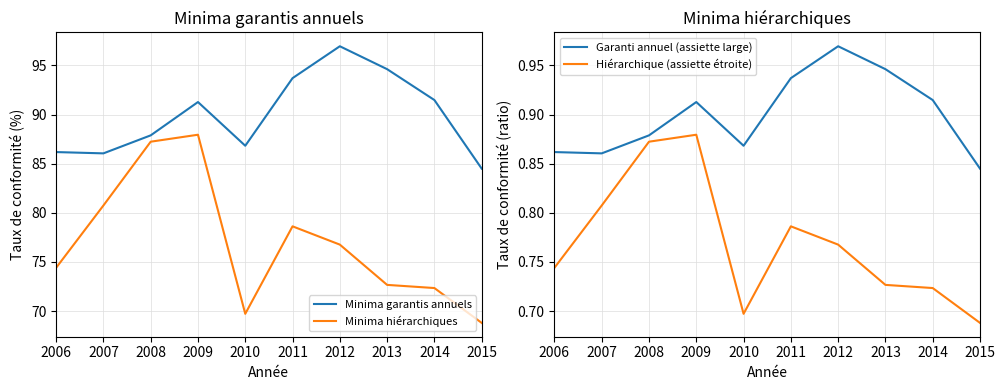

What is the total value across all series at 2011?

174.0